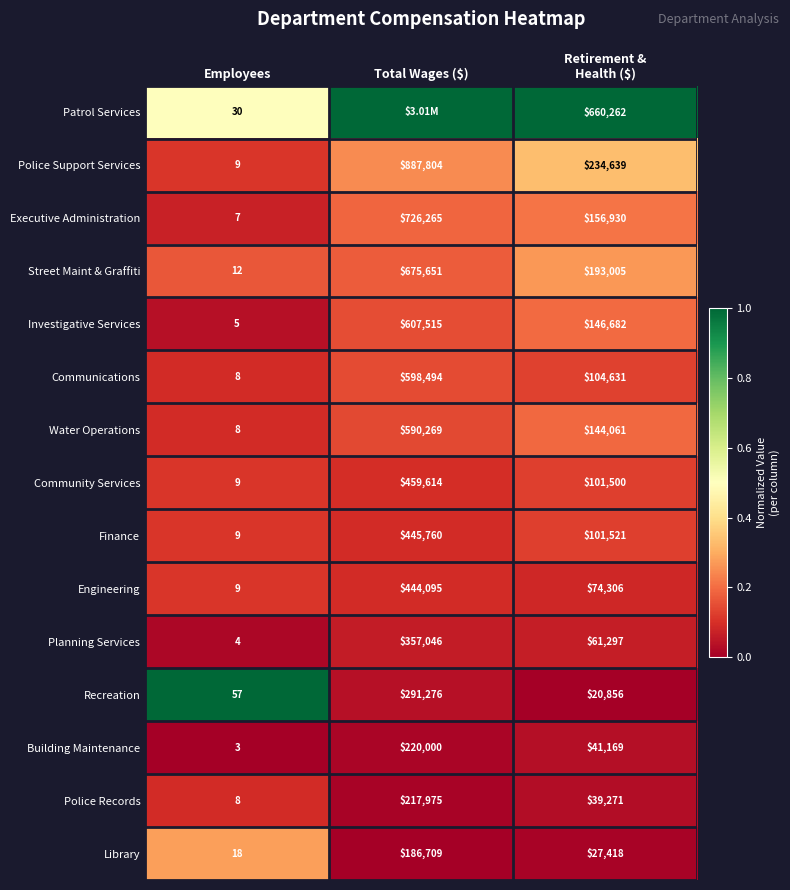

What is the difference between the second highest and minimum values in the Executive Administration series?

156923